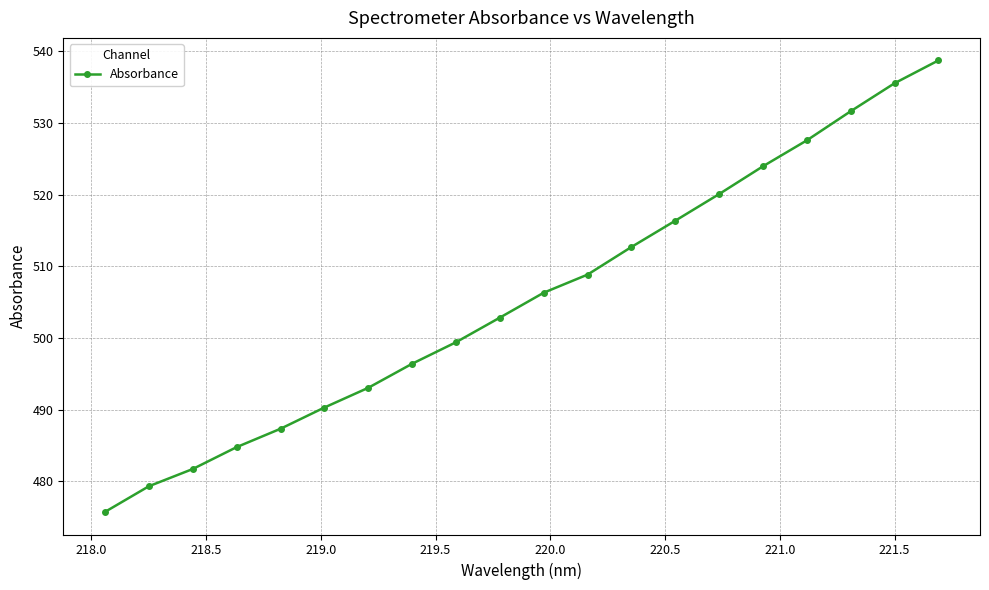

What is the maximum value shown in the chart?

538.7